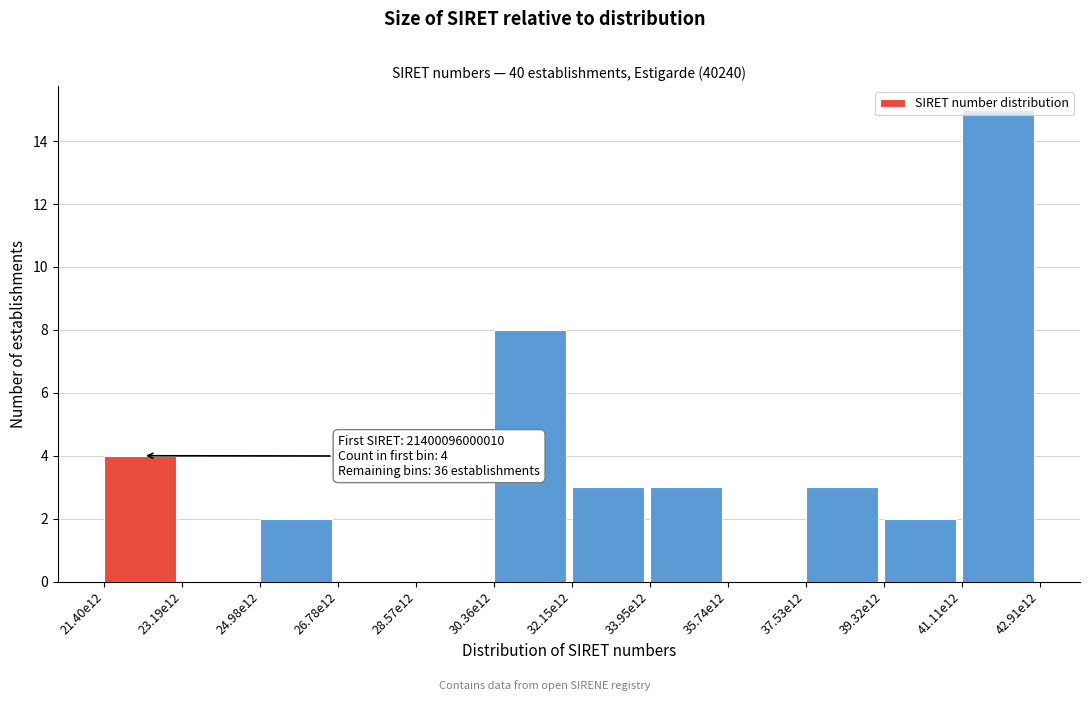

The chart shows a value of 3 at 32.15e12. True or false?

True